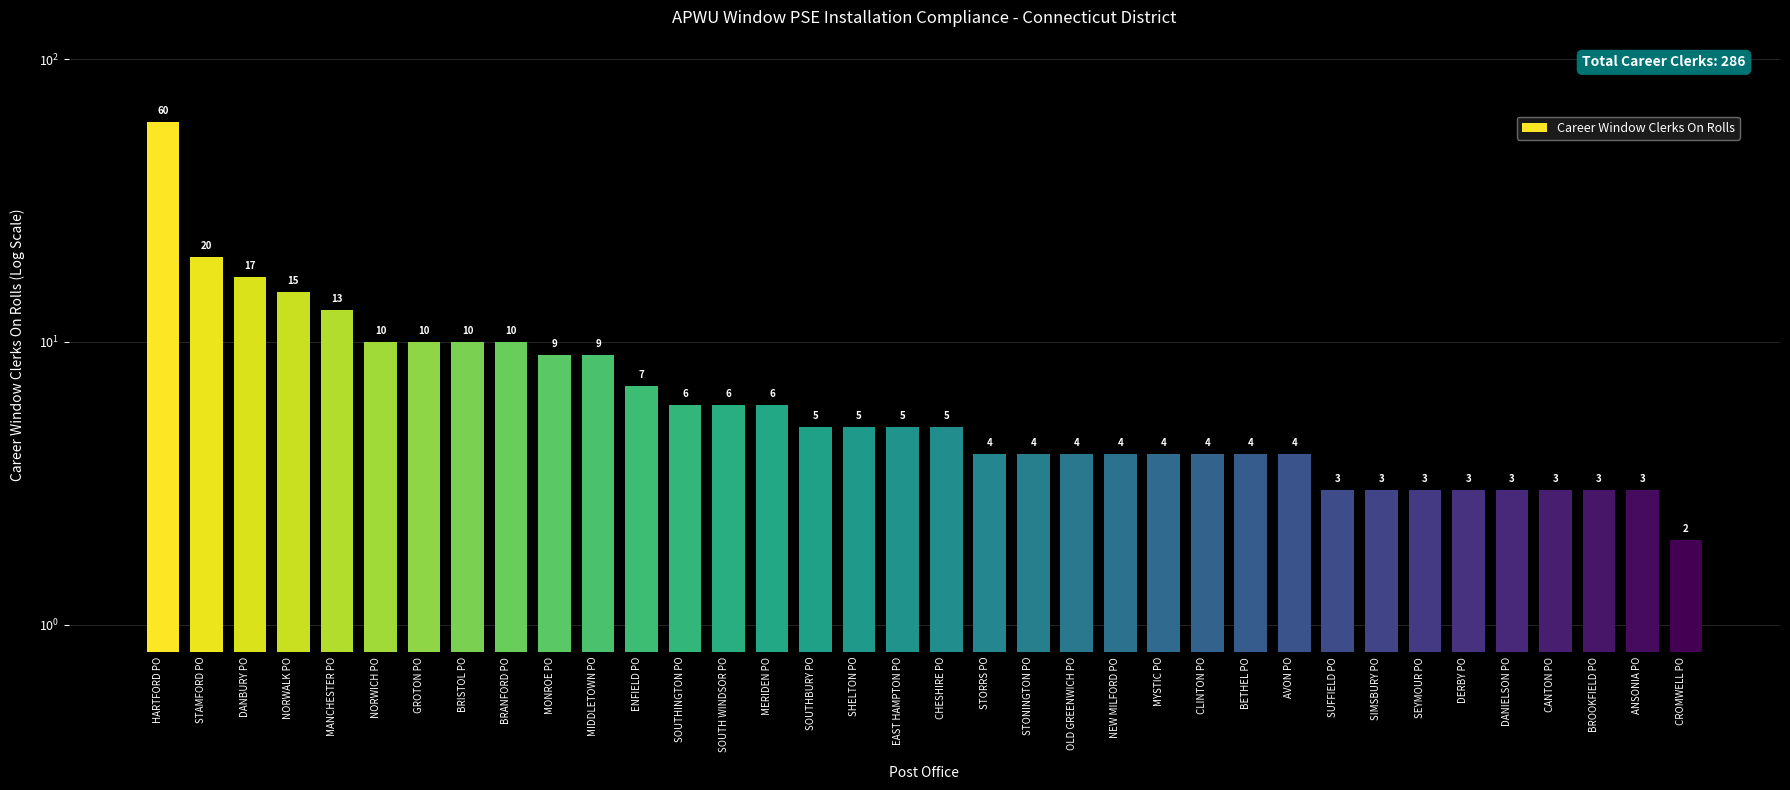

The chart shows a value of 4 at STORRS PO. True or false?

True